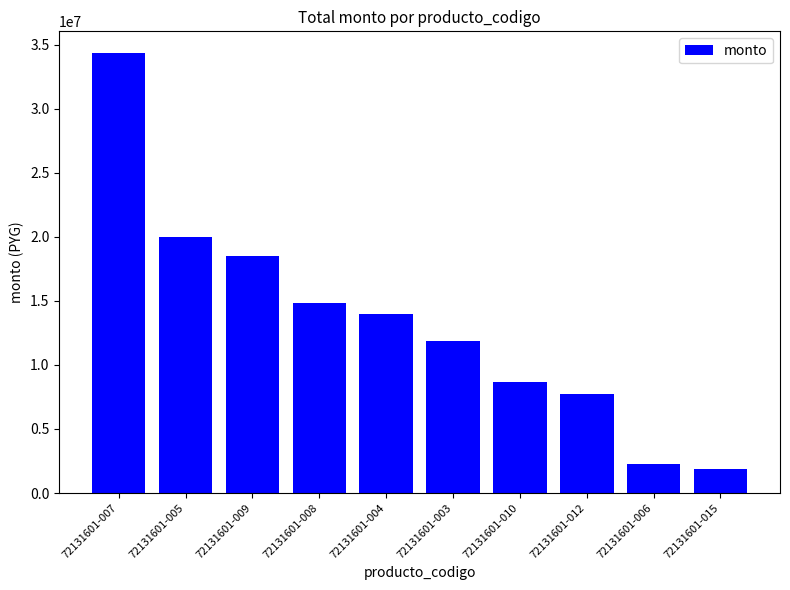

What is the label of the 8th bar from the right?

72131601-009